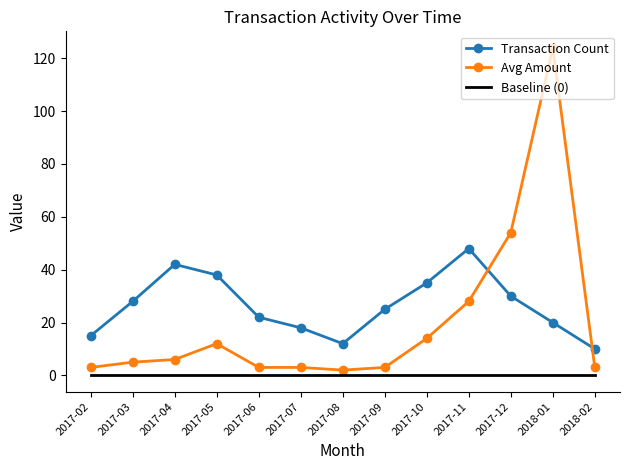

Between which two adjacent categories do Transaction Count and Avg Amount first intersect?

2017-11 and 2017-12